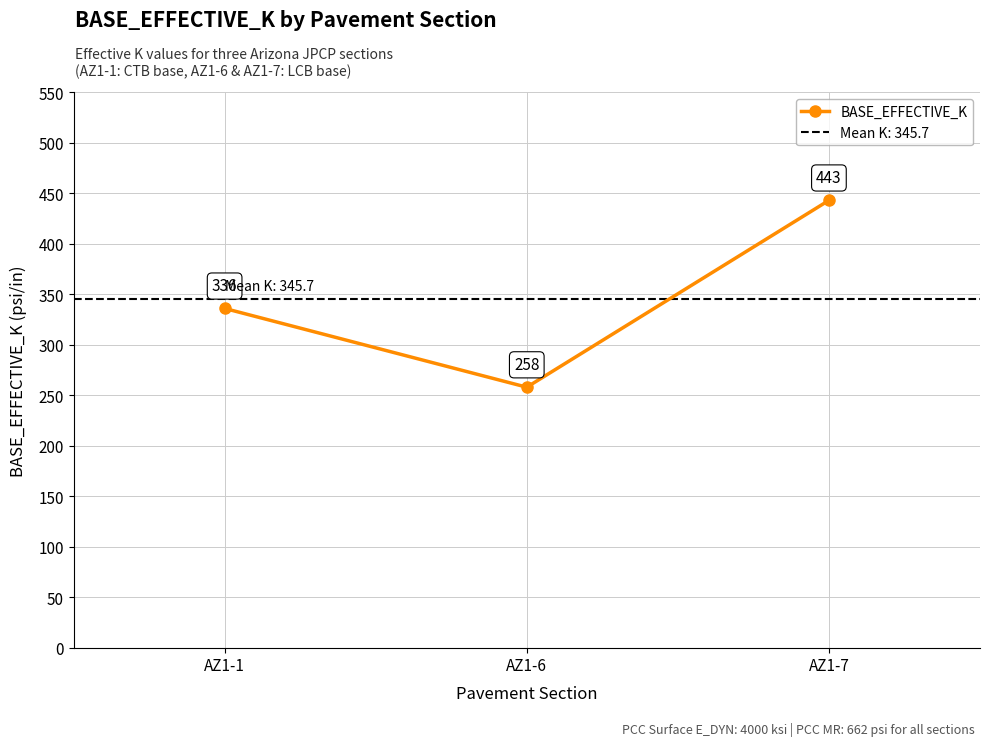

At which category does the chart reach its peak across all series?

AZ1-7